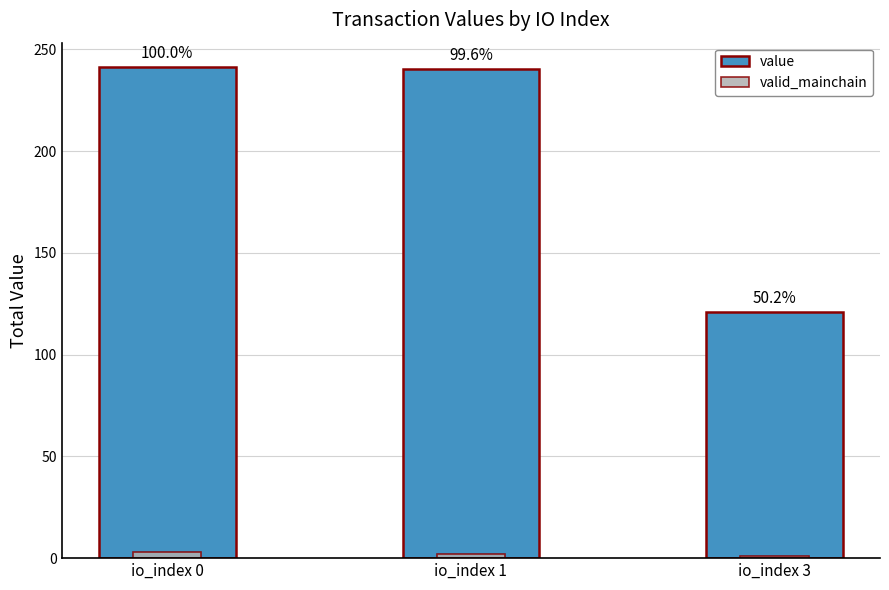

Which series has the largest total across all categories?

value